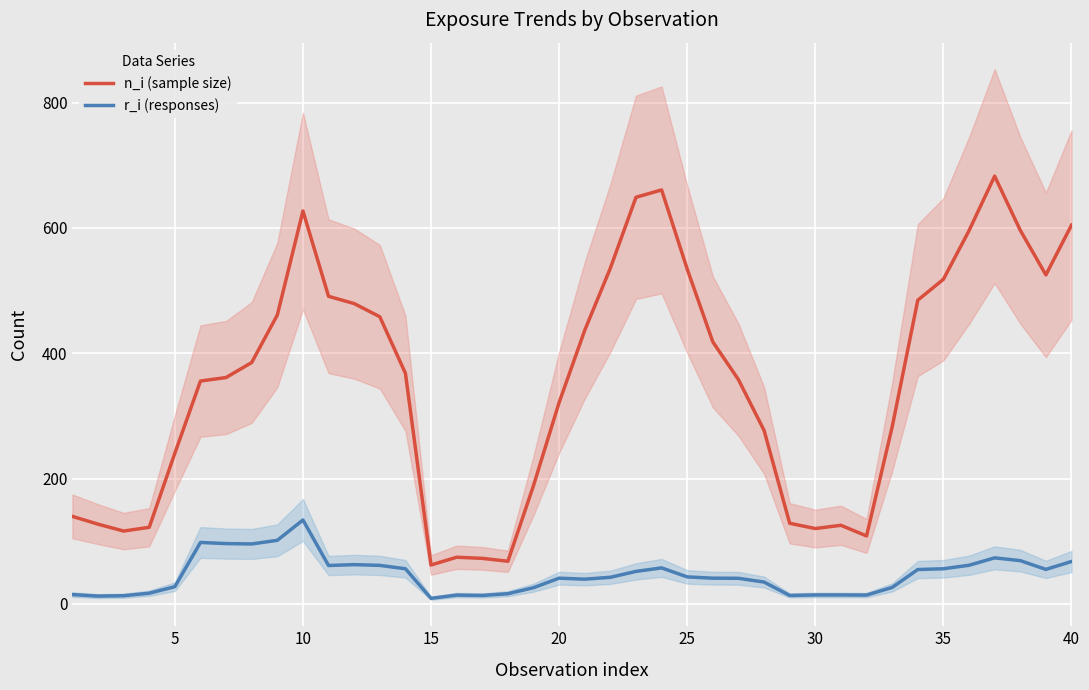

True or false: r_i (responses) has more than 1 points higher than both neighbors.

True